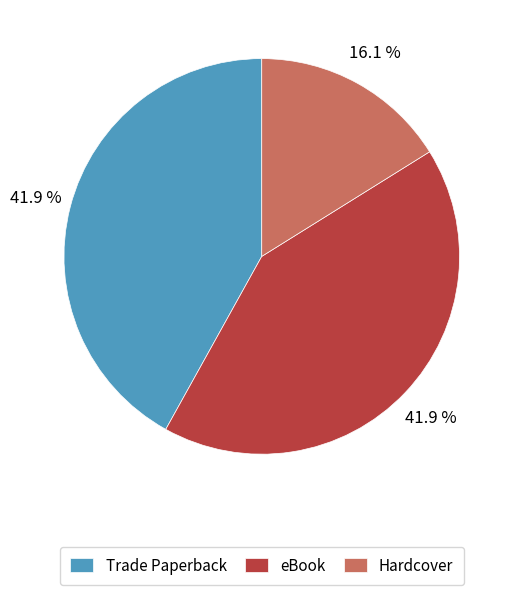

The Hardcover slice represents 16% of the pie. True or false?

True